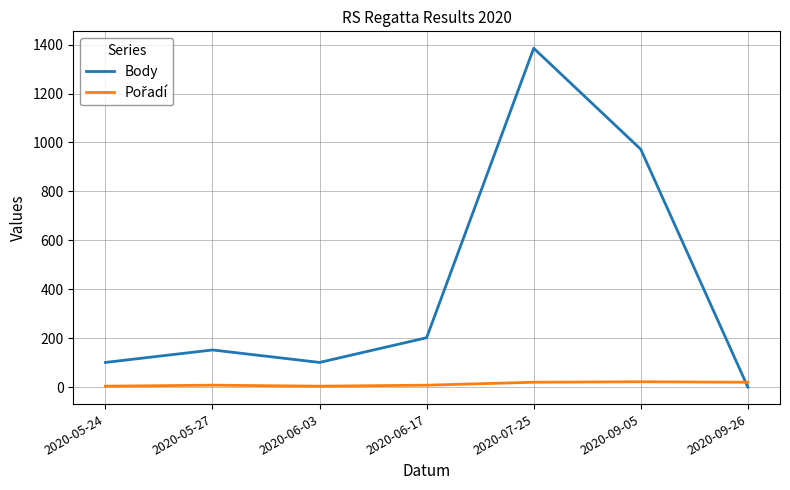

Which series has the widest spread of values?

Body